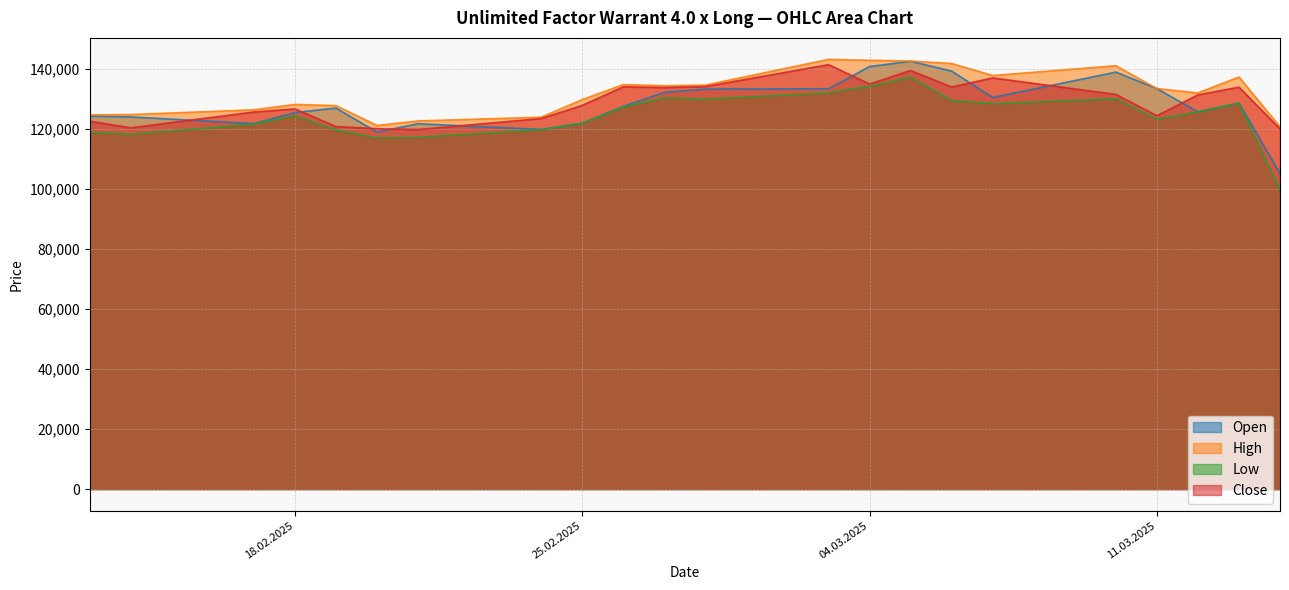

At how many categories does at least one series exceed 114370?

22